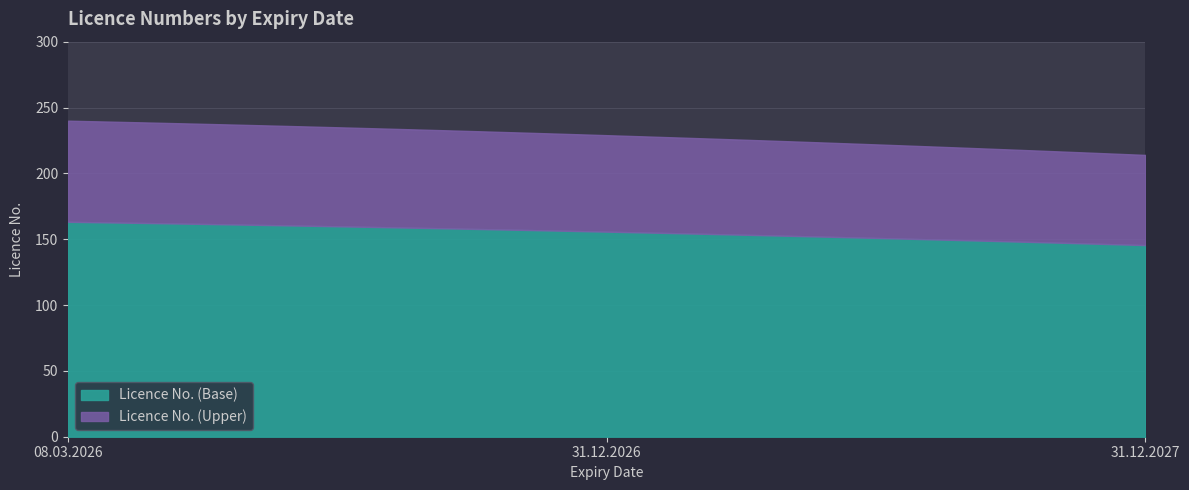

Does the chart have visible grid lines?

Yes